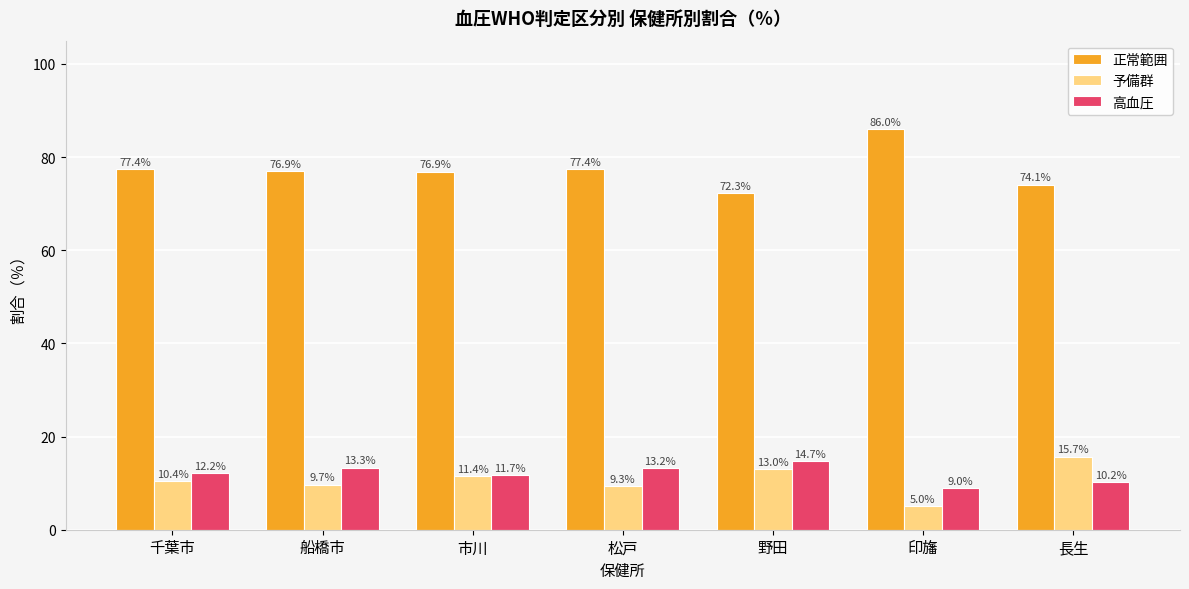

Is it true that 予備群 equals 20.6 at 野田?

False